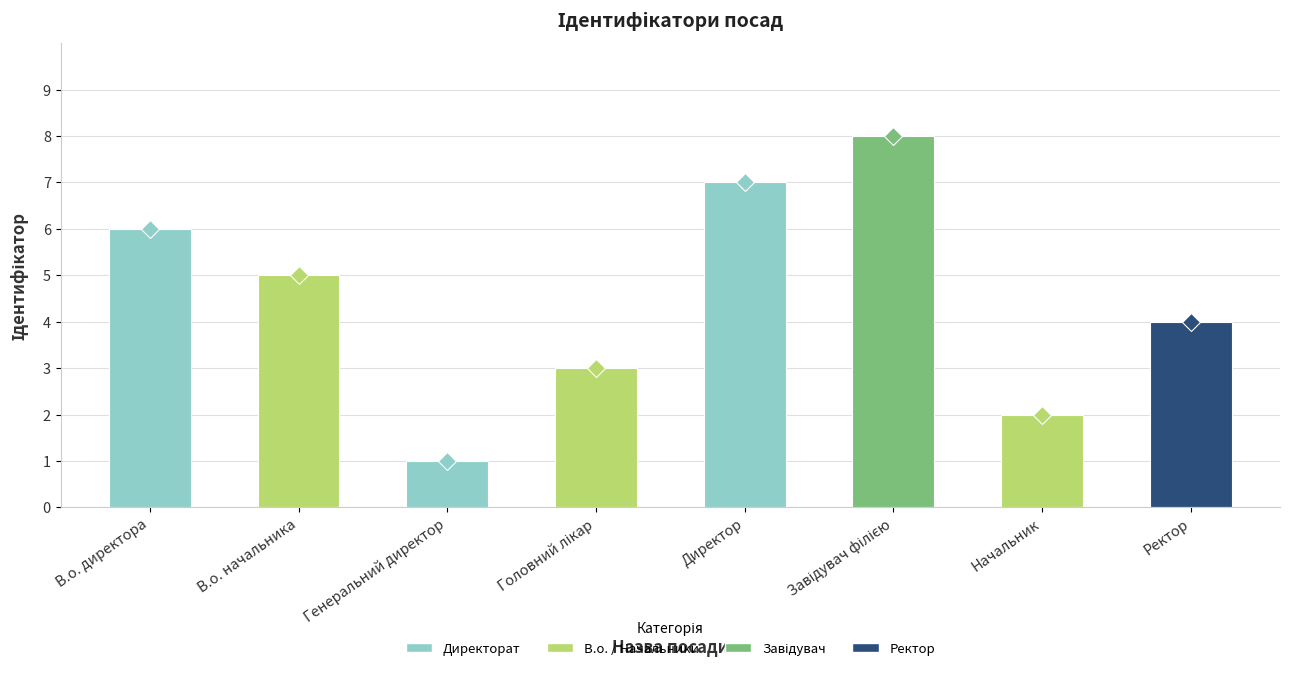

What is the minimum value shown in the chart?

1